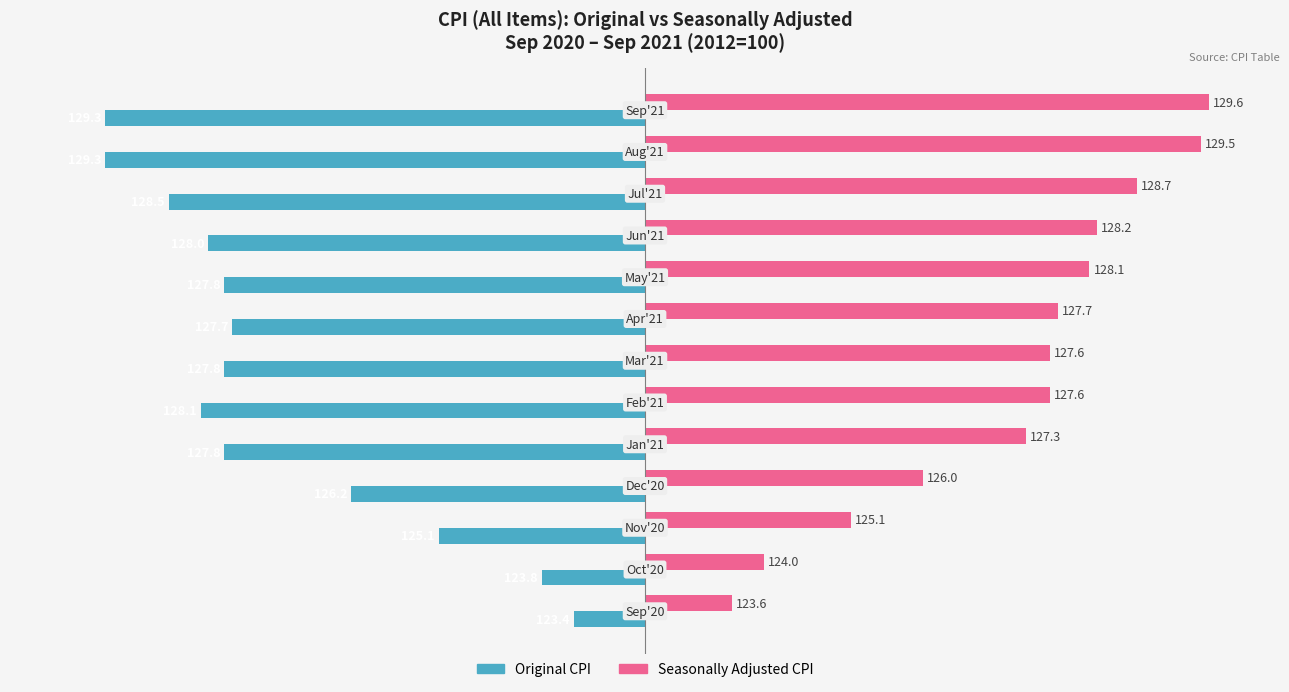

What are all the series names shown in the legend?

Original CPI, Seasonally Adjusted CPI